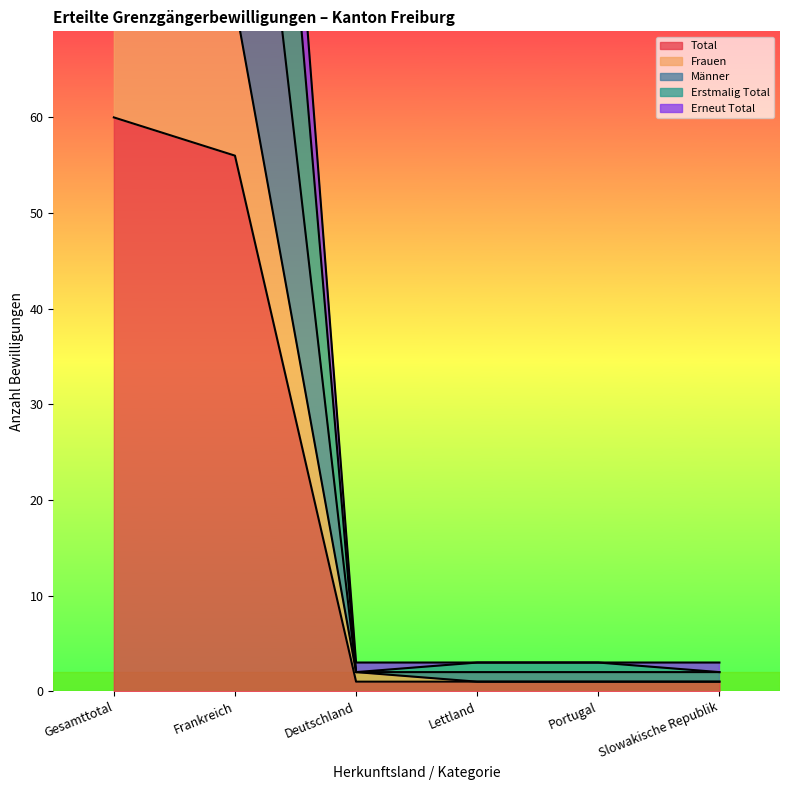

Which series has the widest spread of values?

Erneut Total